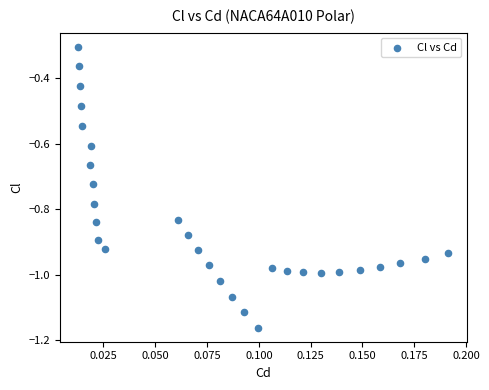

What is the range of Y values (max minus min)?

0.9